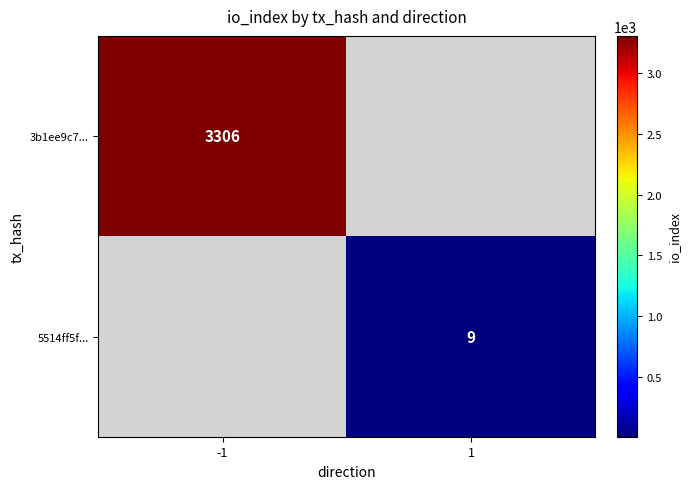

True or false: 3b1ee9c7... has a value of 5615 at -1.

False